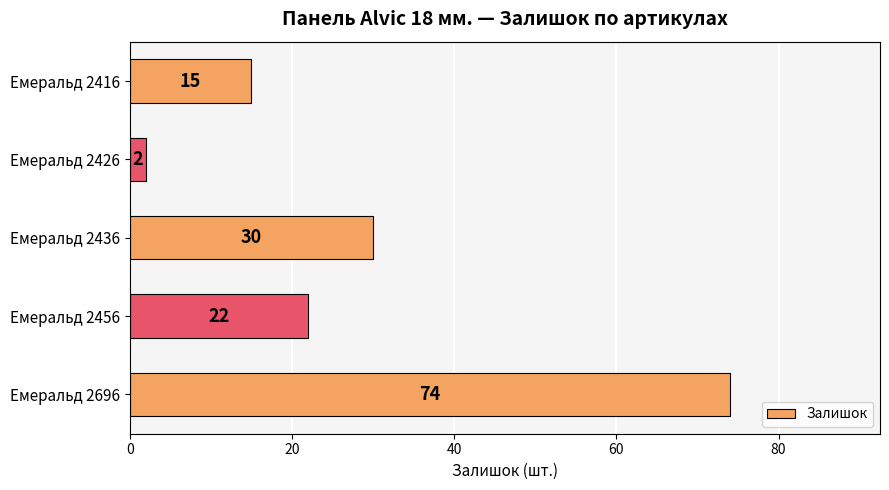

How many series are shown in this chart?

1